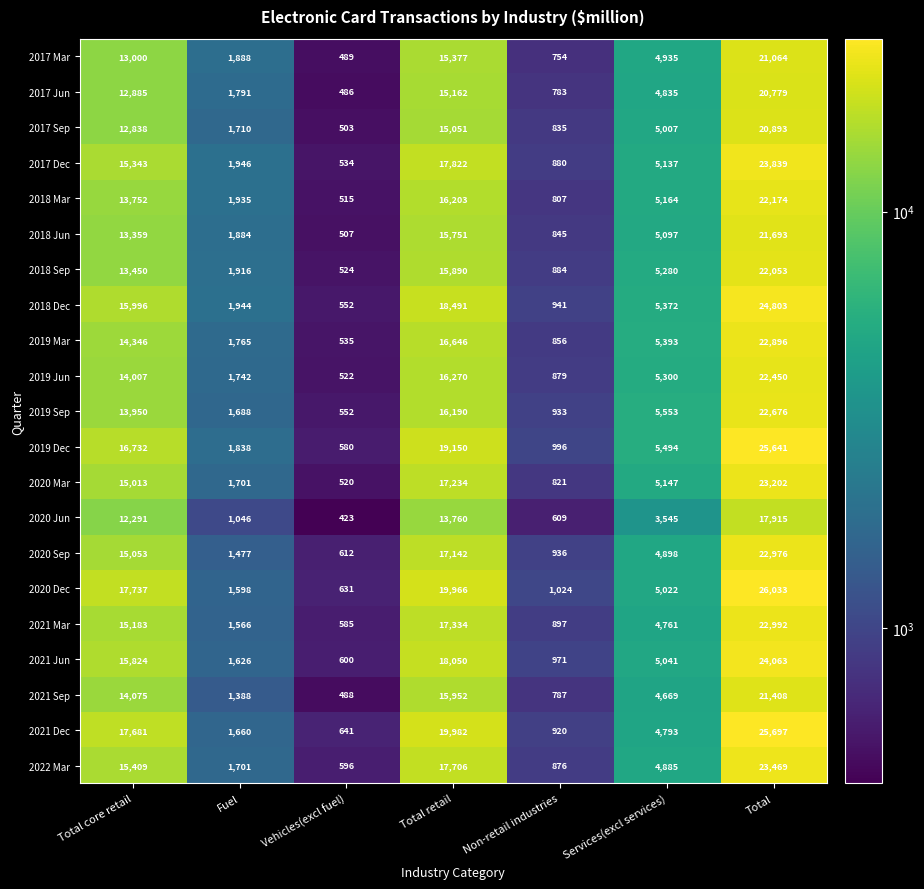

What is the difference between the maximum and minimum values in the 2021 Dec series?

25056